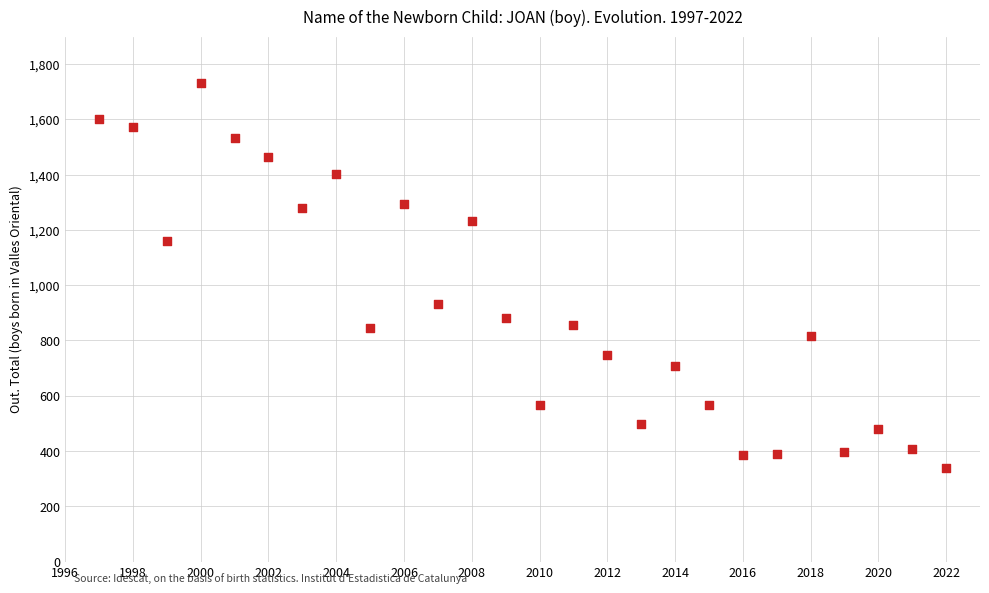

What Y value in the scatter plot is closest to 1035?

931